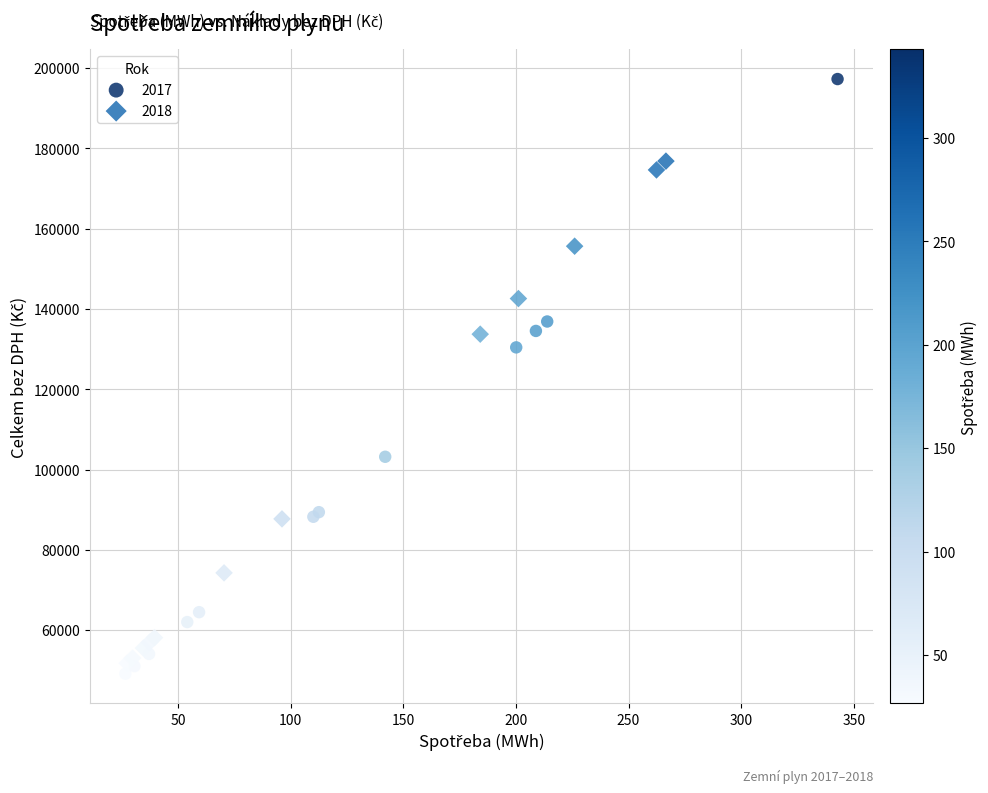

Which series has the widest spread of Y values?

2017